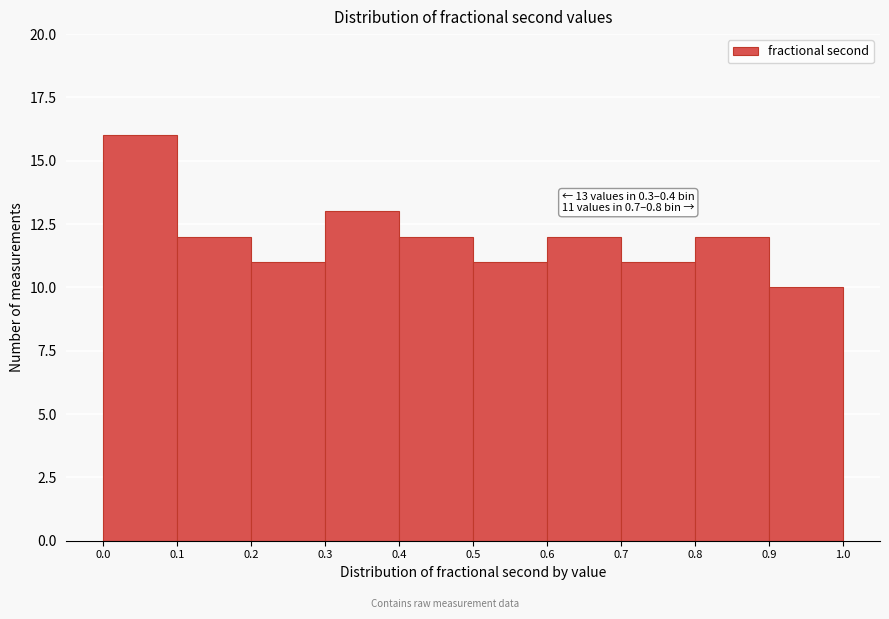

Which range on the x-axis has the tallest bar?

0.0 to 0.1